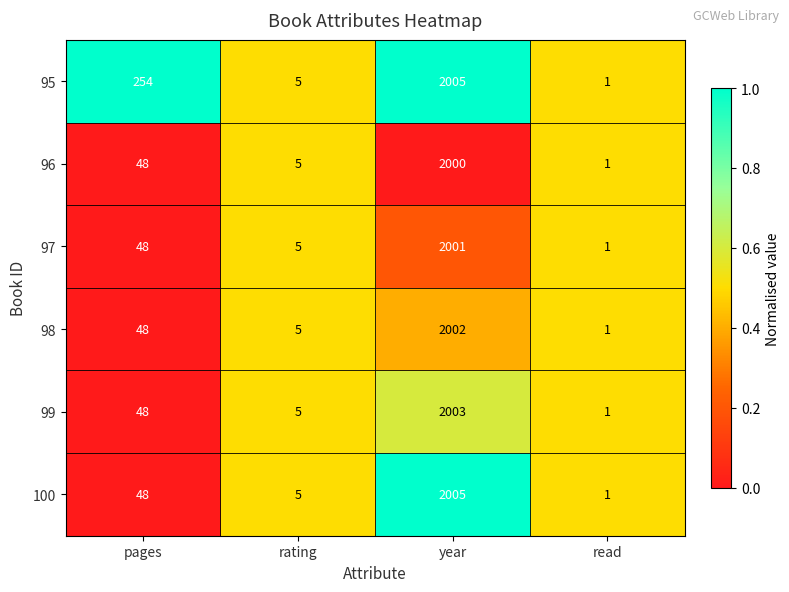

How many data points does each series have?

4